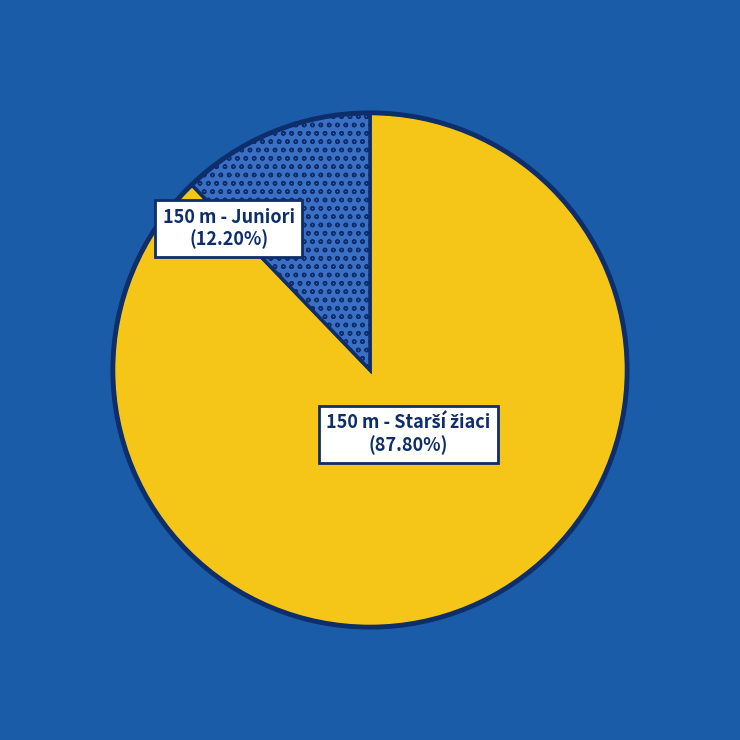

Is there any slice that represents more than half of the pie?

Yes